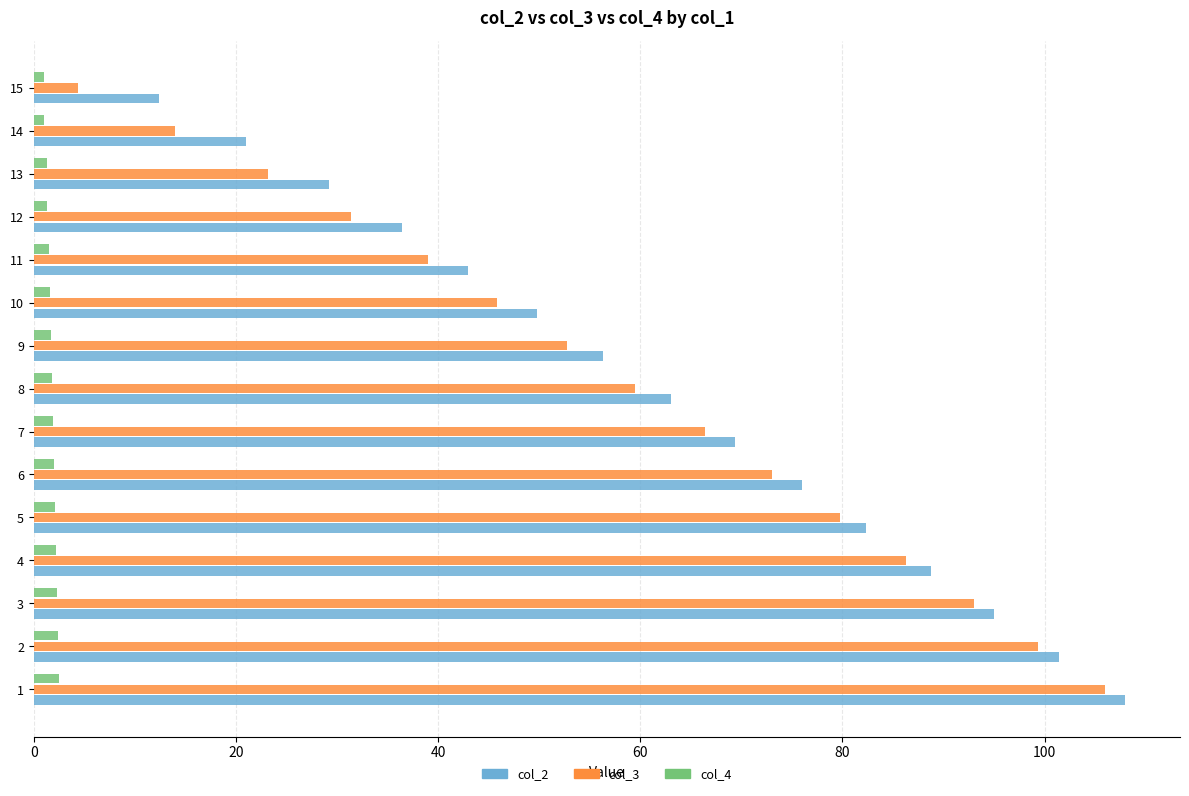

What is the minimum value for col_2?

12.4